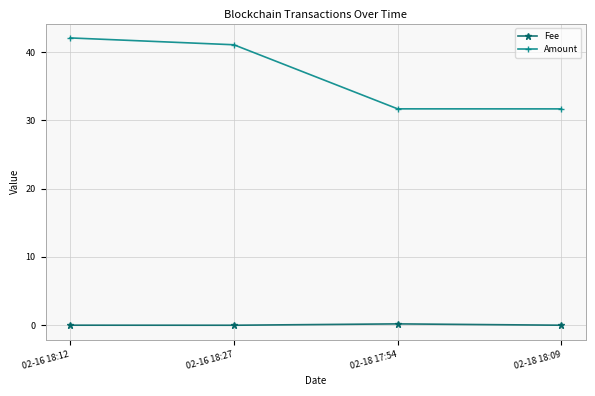

What are all the series names shown in the legend?

Fee, Amount